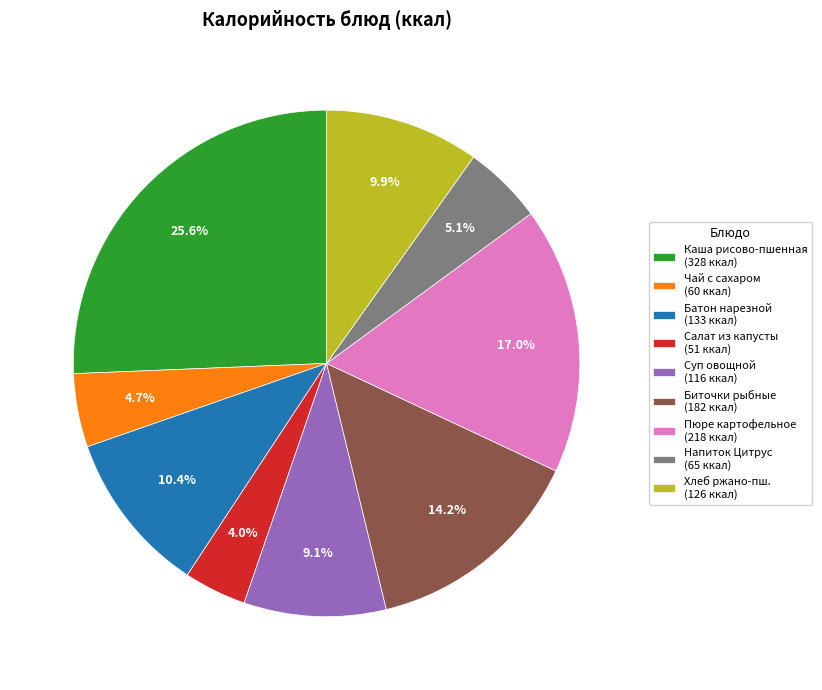

Does any single category account for the majority?

No